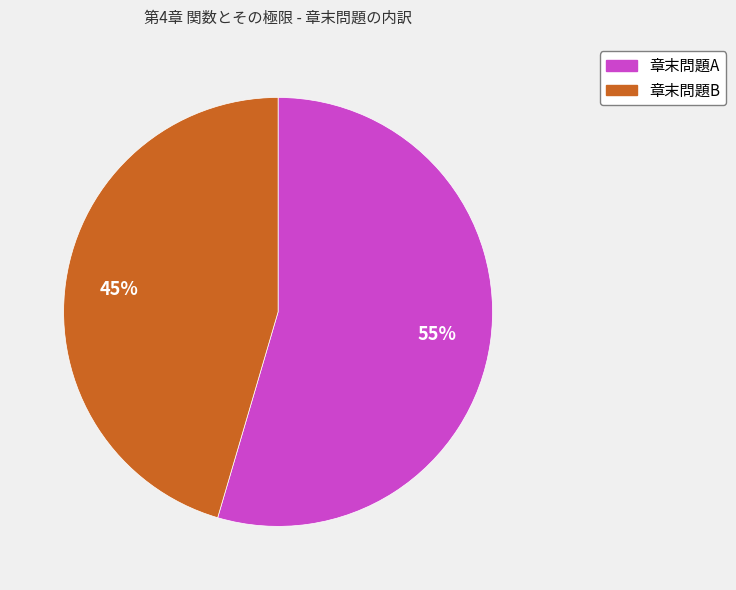

How many slices are in this pie chart?

2